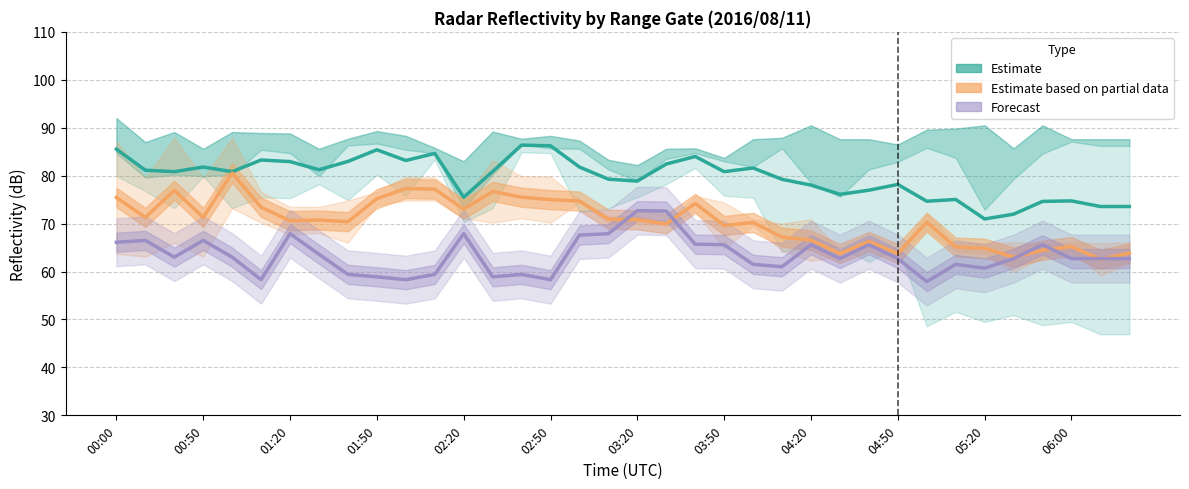

True or false:   8.065 has a value of 100.2 at 00:10.

False